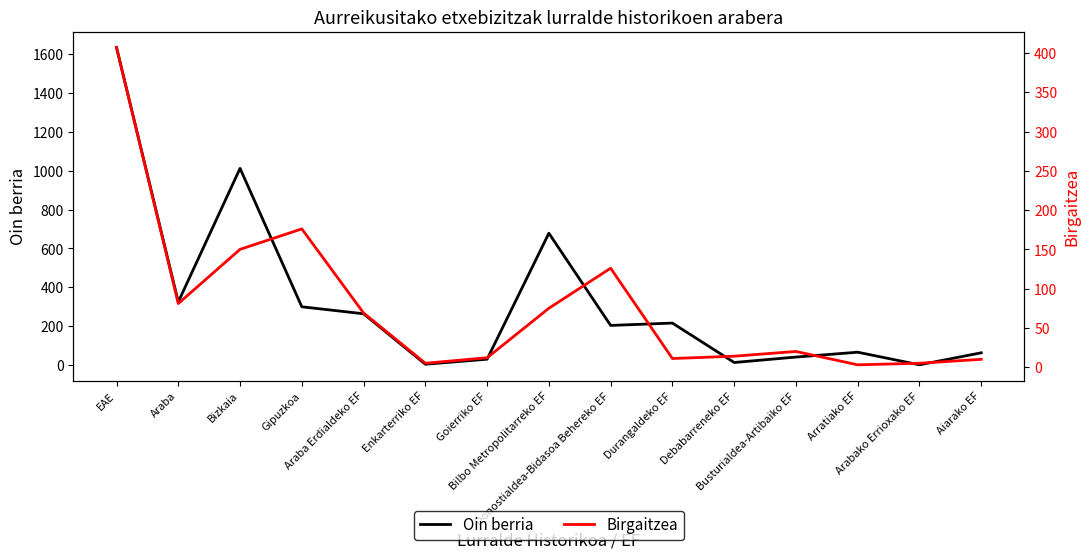

What is the spread (max minus min) of values at Arabako Errioxako EF?

5